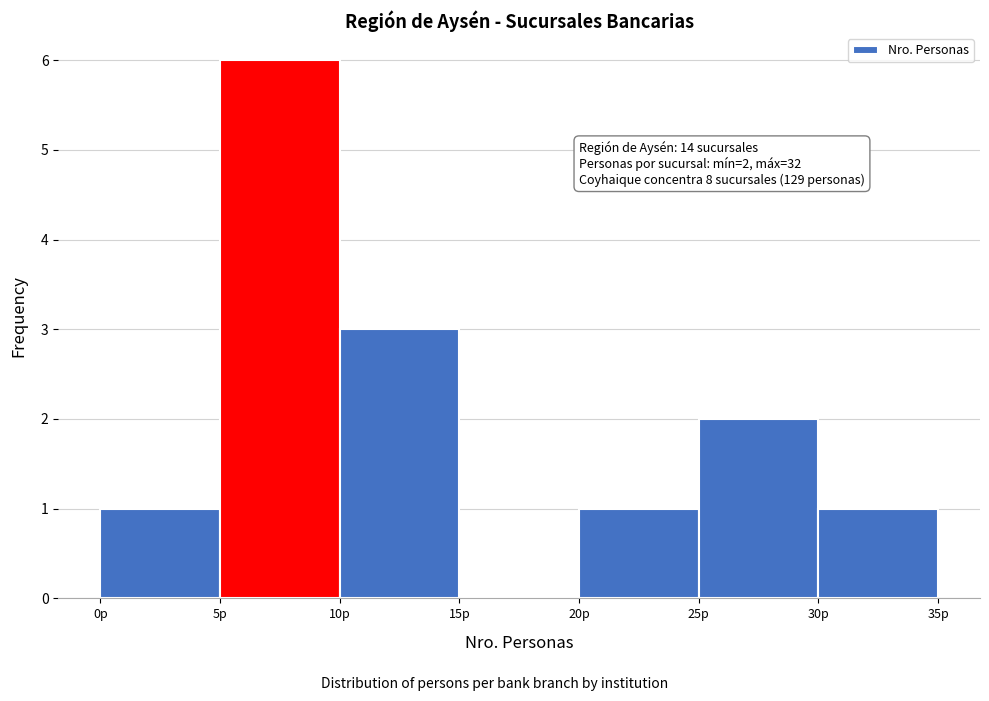

Which range on the x-axis has the tallest bar?

5 to 10